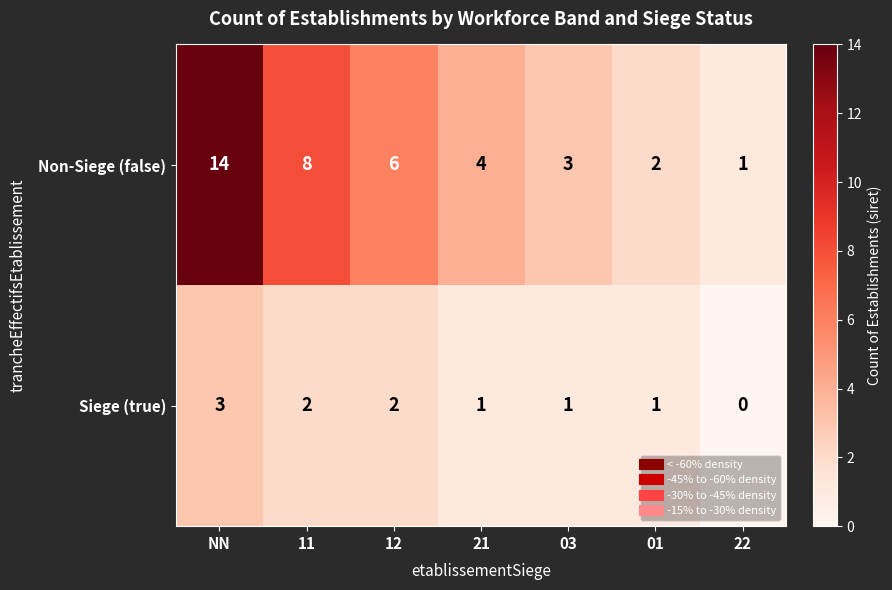

The Siege (true) series shows 2 at 01. True or false?

False